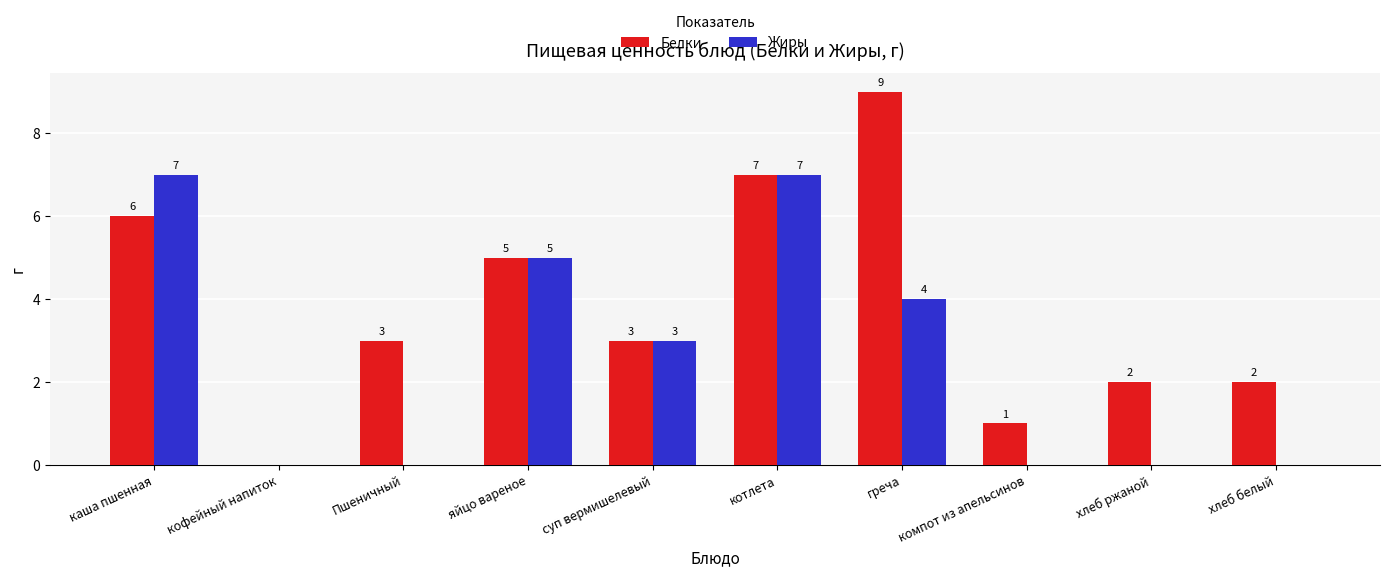

Which series changed the most between Пшеничный and компот из апельсинов?

Белки